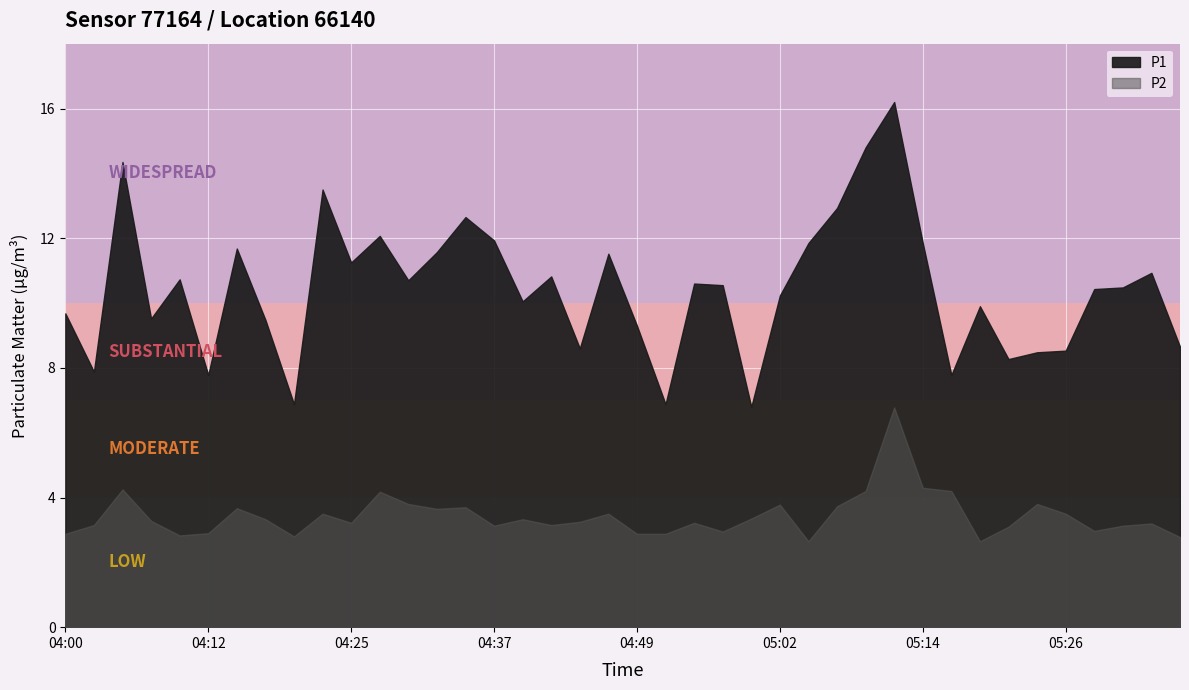

True or false: P1 has a value of 23.8 at 04:22.

False